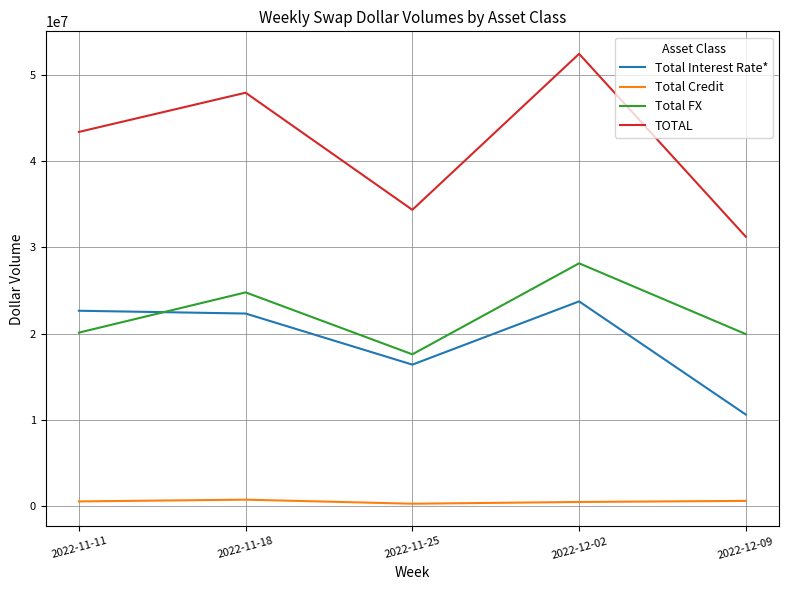

True or false: TOTAL and Total FX intersect in this chart.

False